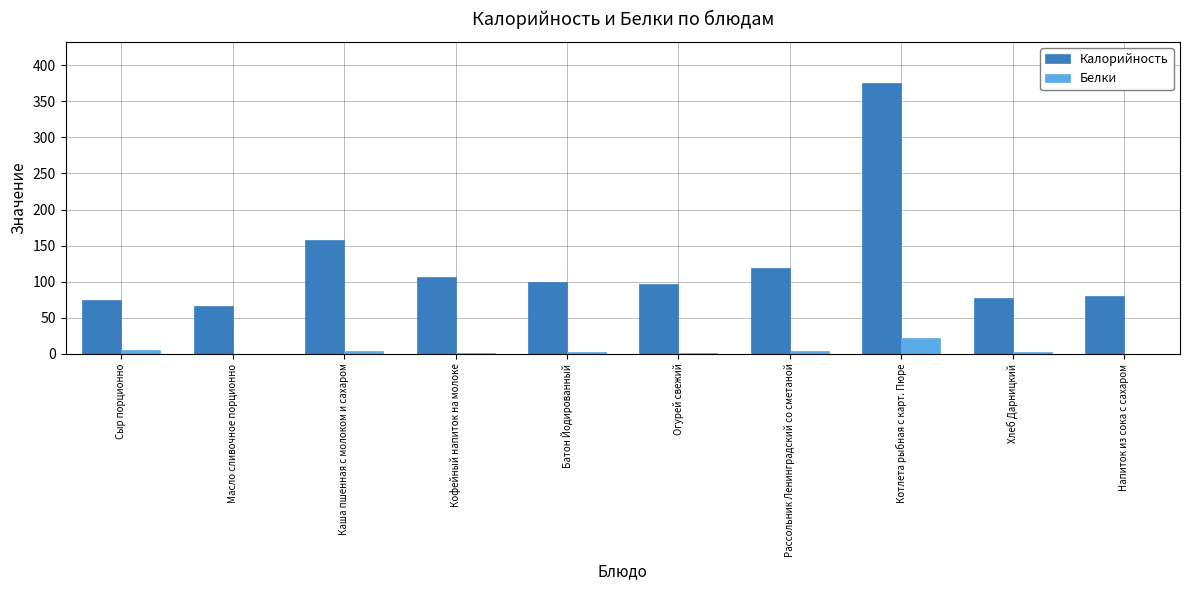

What is the sum of all Калорийность values?

1252.9